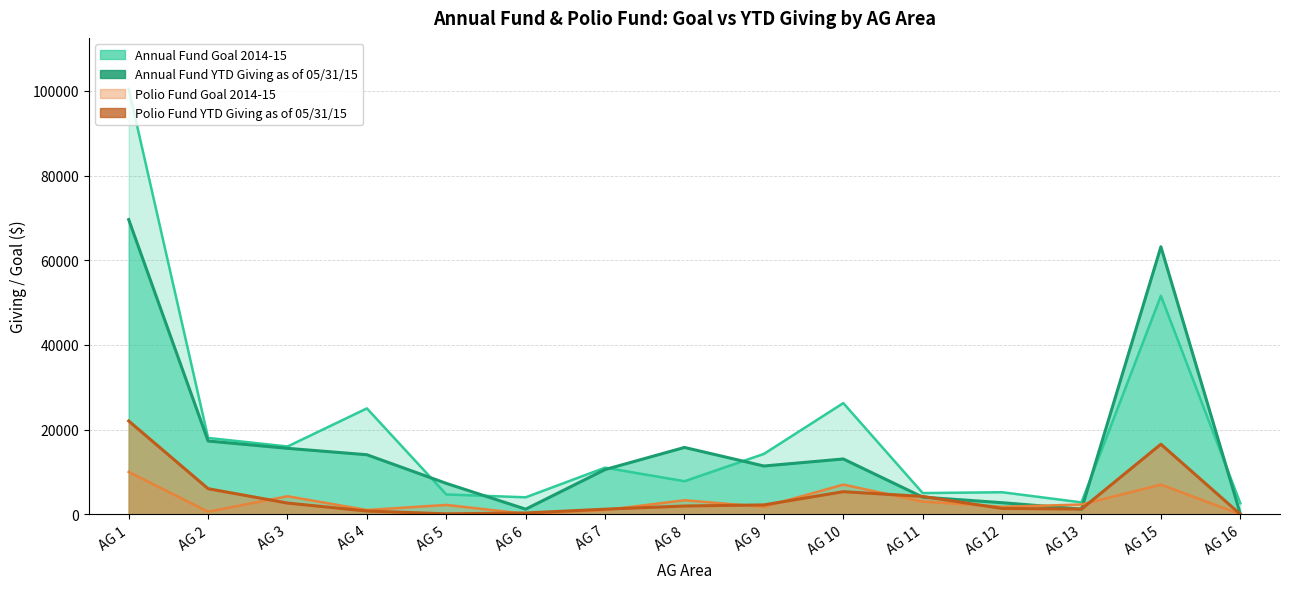

Reading left to right, what are all the values shown in this chart?

Annual Fund Goal 2014-15: 100450.0	18025.0	16000.0	25000.0	4675.0	4000.0	11000.0	7800.0	14250.0	26250.0	5000.0	5200.0	2800.0	51595.0	2600.0
Annual Fund YTD Giving as of 05/31/15: 69594.7	17297.0	15568.5	14054.0	7291.0	1200.0	10555.5	15777.5	11392.4	13055.6	4050.0	2730.0	1200.0	63172.4	100.0
Polio Fund Goal 2014-15: 10000.0	600.0	4250.0	1000.0	2200.0	100.0	1000.0	3300.0	1750.0	7000.0	3000.0	1750.0	2300.0	7000.0	0.0
Polio Fund YTD Giving as of 05/31/15: 22029.2	6035.0	2639.5	758.0	100.0	300.0	1197.5	1943.8	2207.1	5328.3	4206.0	1368.9	1221.5	16540.0	0.0